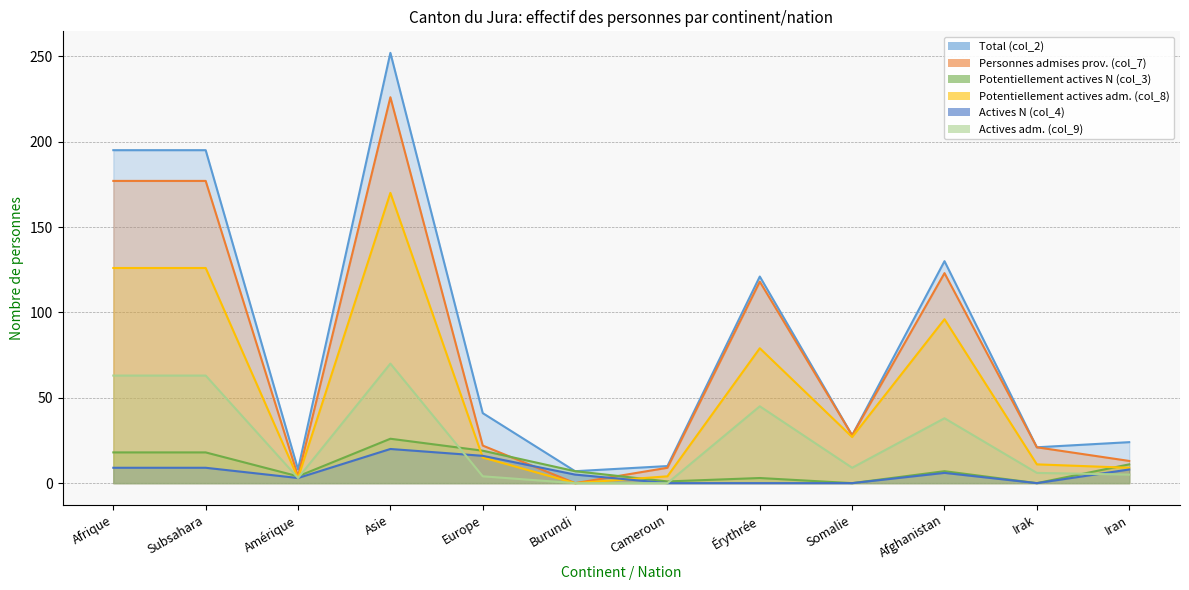

What is the average value of the Potentiellement actives N (col_3) series?

10